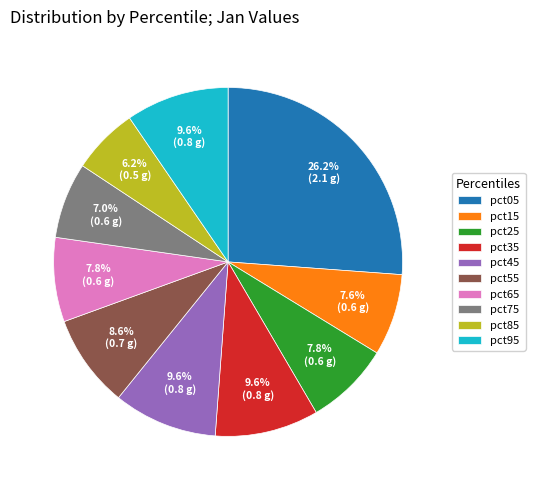

What percentage is the pct85 slice, to the nearest percent?

6%